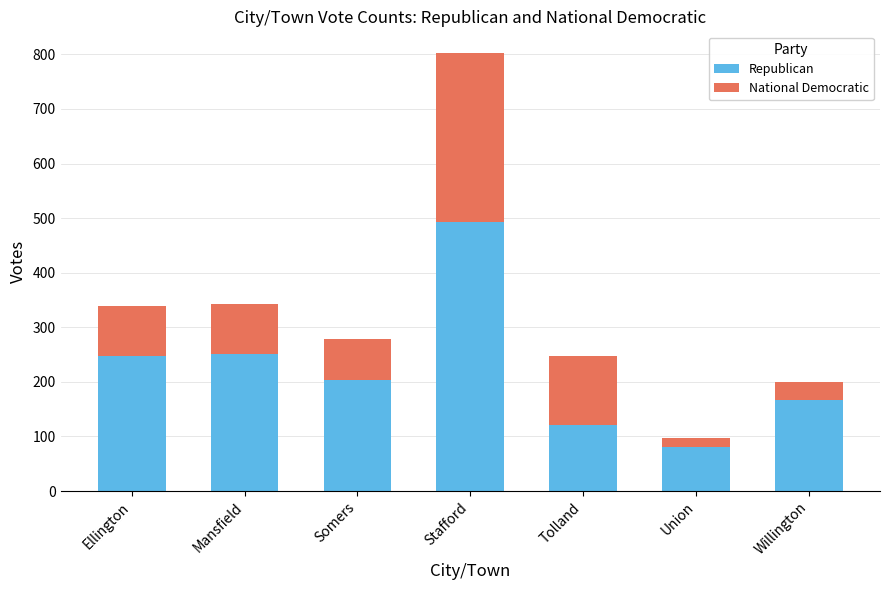

What is the sum of the Republican values at Tolland and Stafford?

614